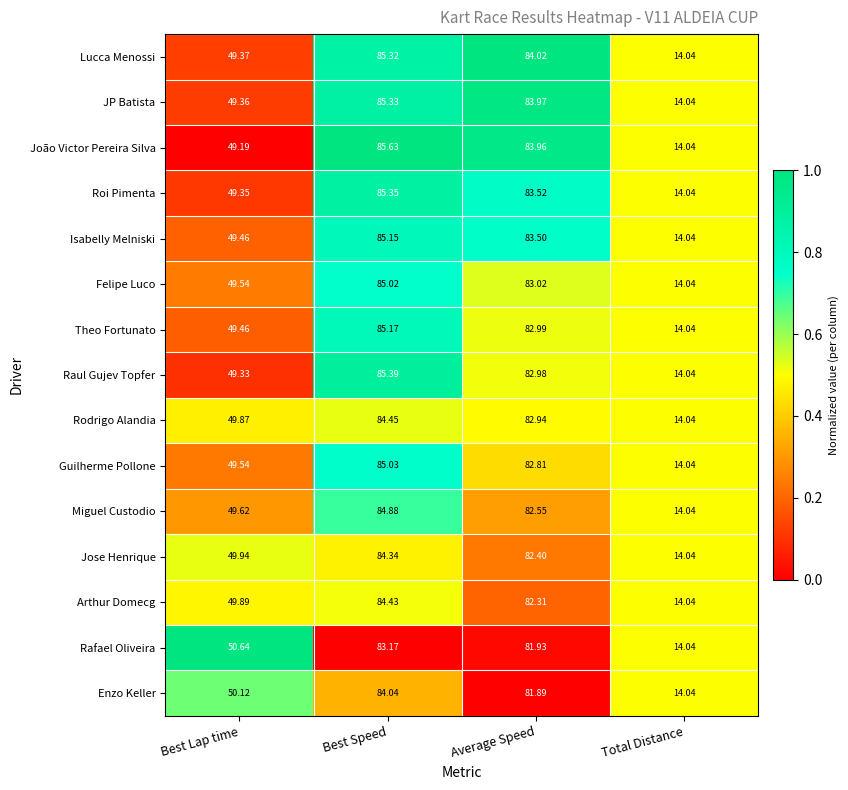

At which category does the chart reach its minimum across all series?

Total Distance